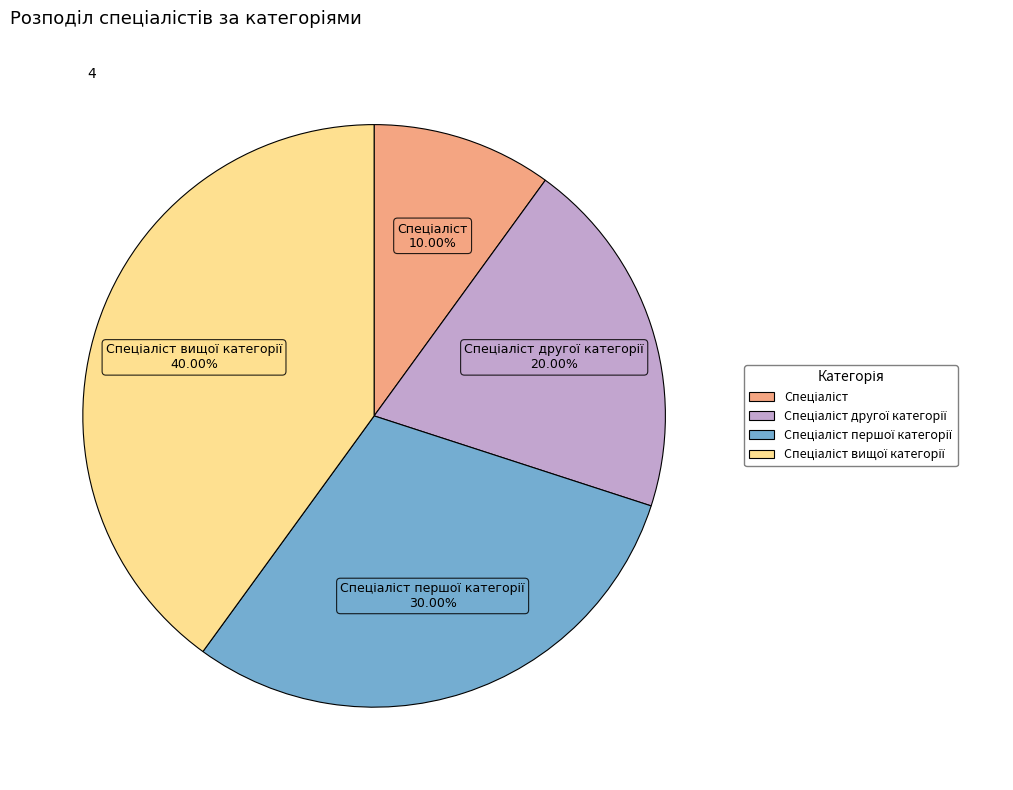

Does any single category account for the majority?

No